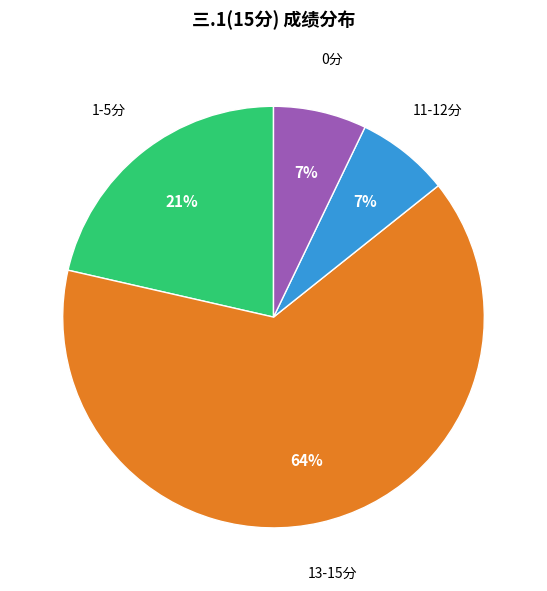

Is there any slice that represents more than half of the pie?

Yes